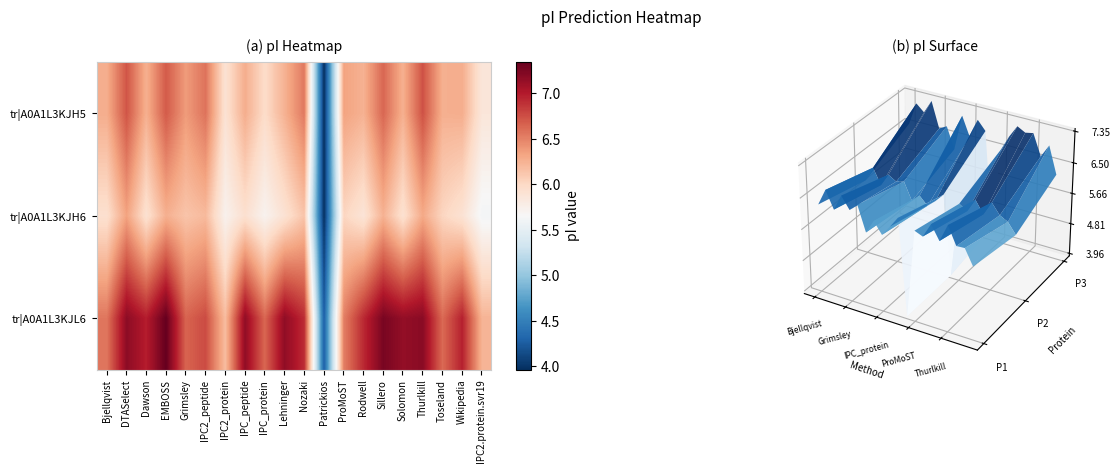

Rank the series by their average value, from lowest to highest.

tr|A0A1L3KJH6, tr|A0A1L3KJH5, tr|A0A1L3KJL6